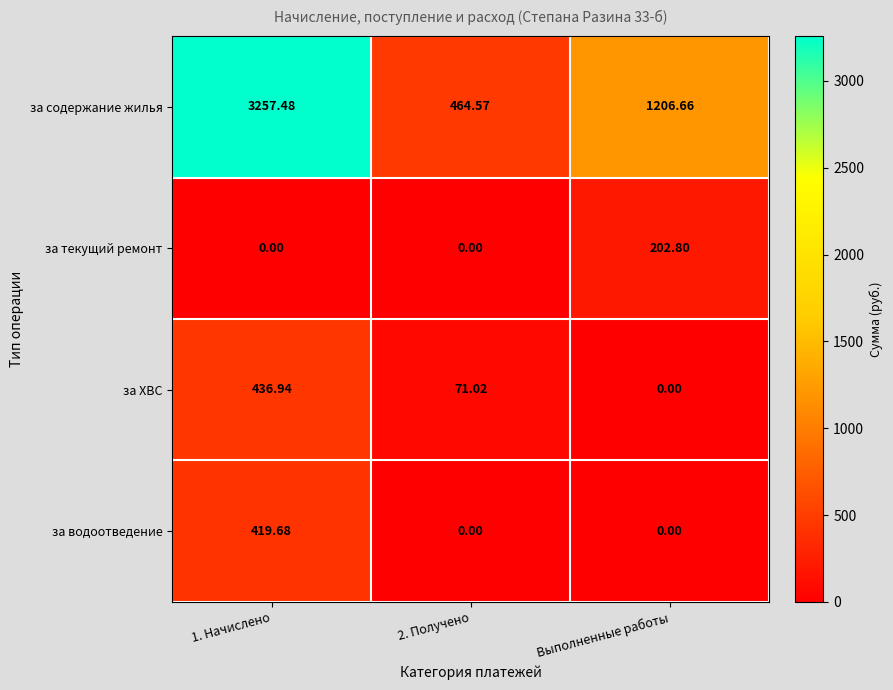

How many data points does each series have?

3